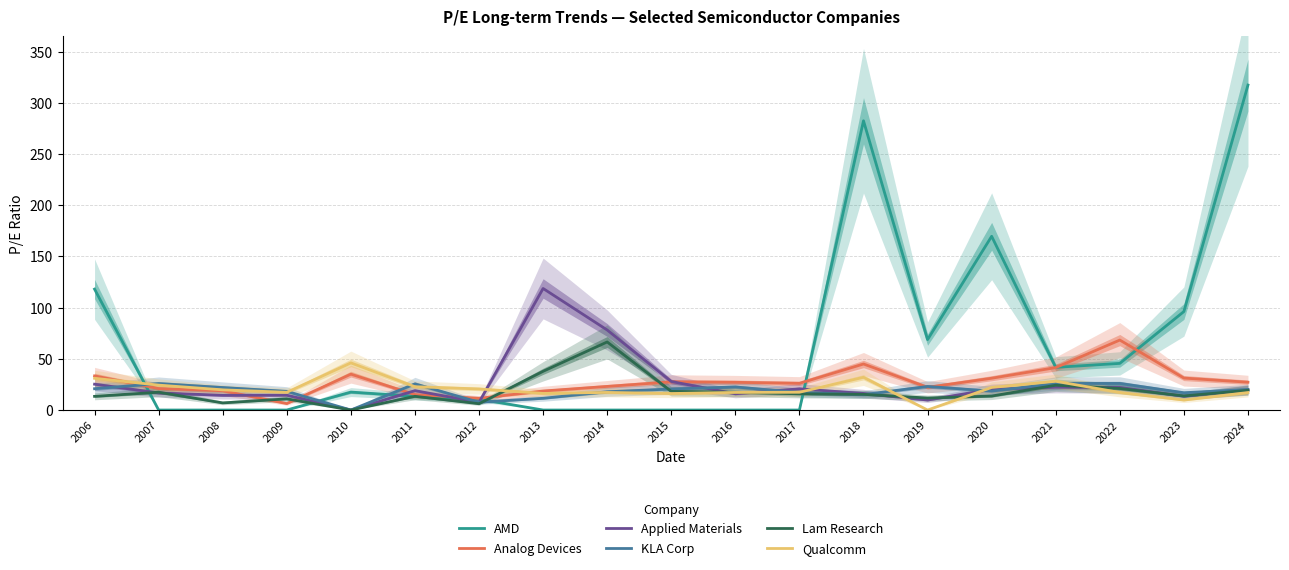

Does the chart display data point markers on the line(s)?

No